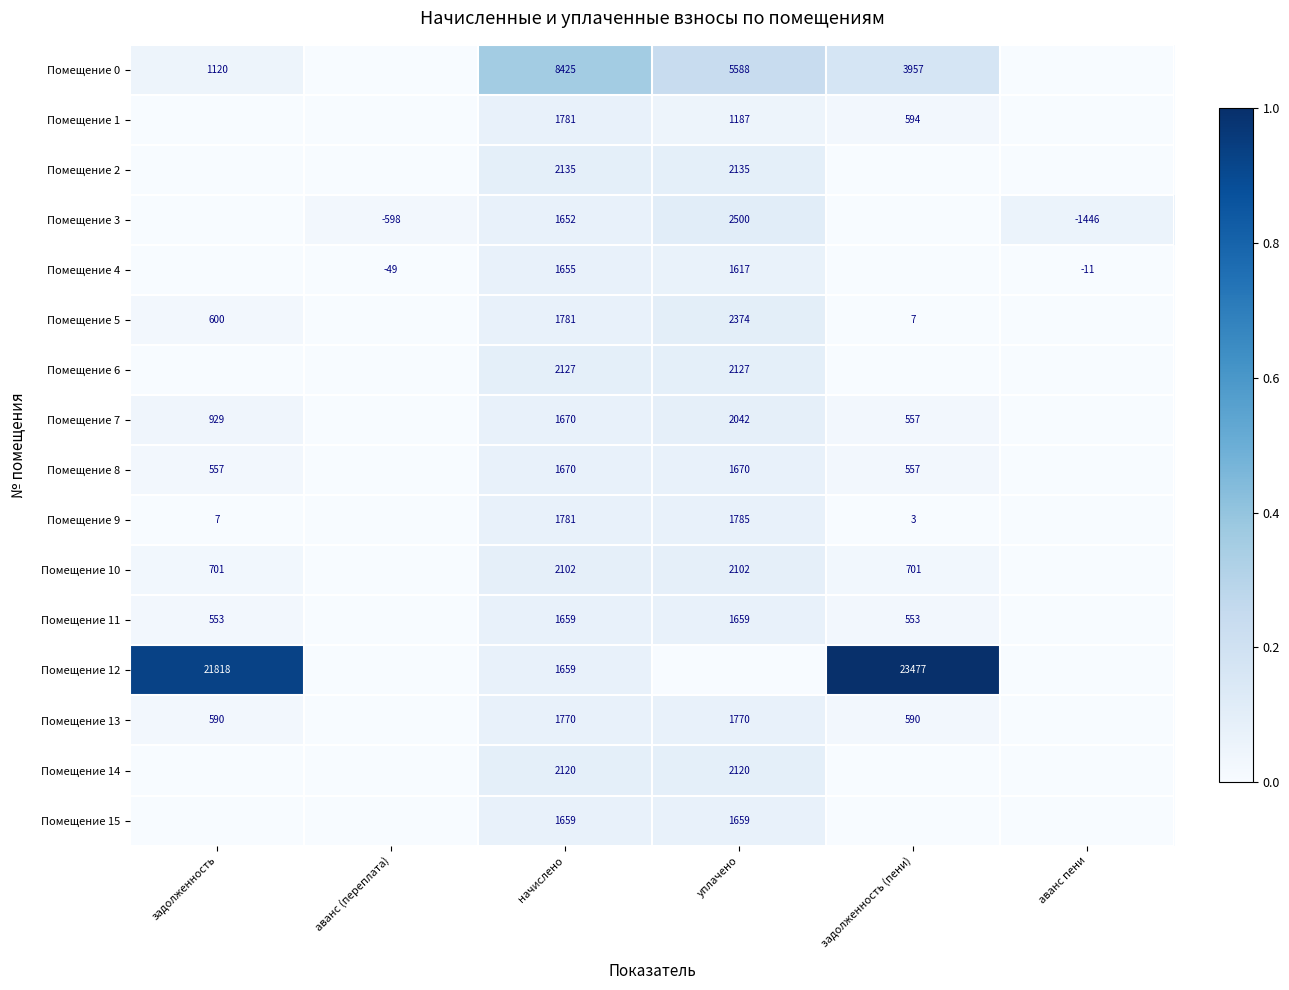

The Помещение 15 series shows 1659 at начислено. True or false?

True